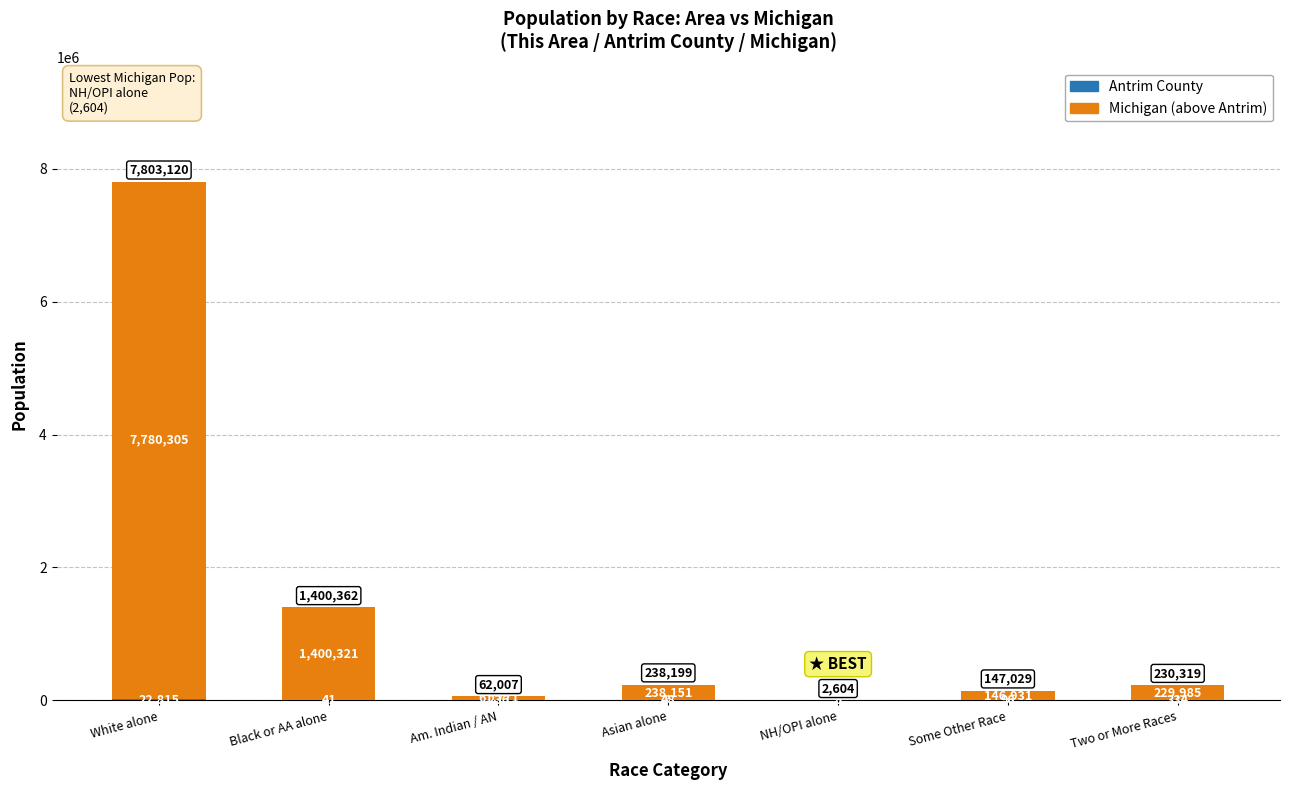

What is the total value across all series at Am. Indian / AN?

62007